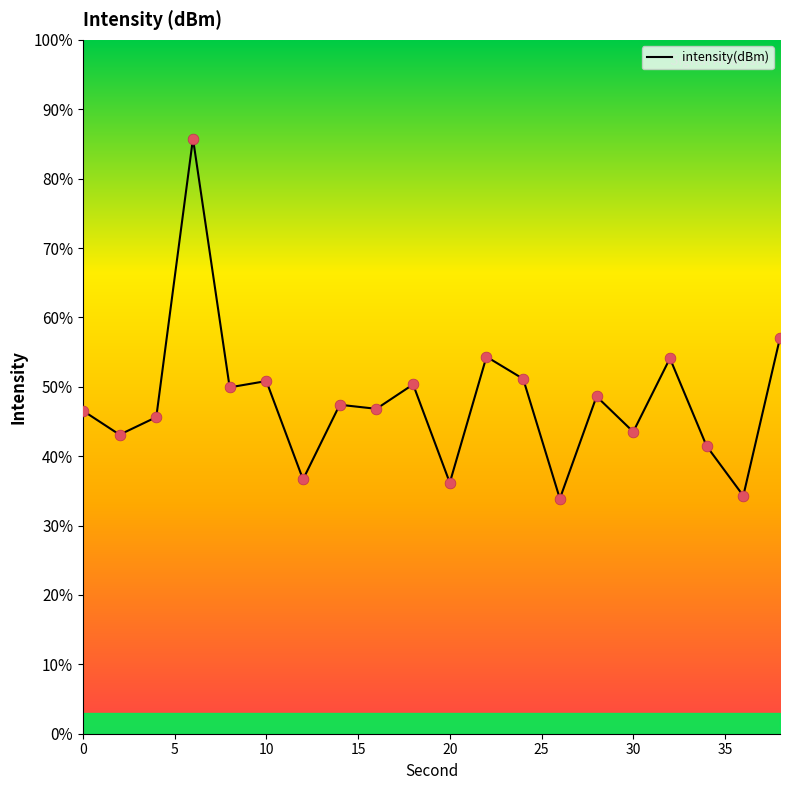

Which has a higher value, 36 or 2?

2